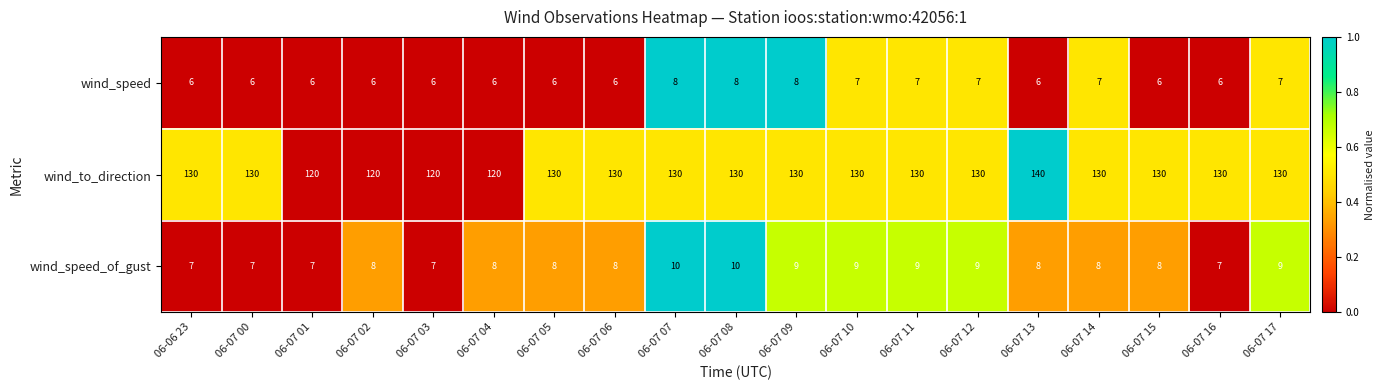

True or false: wind_speed_of_gust has a value of 4 at 06-07 00.

False